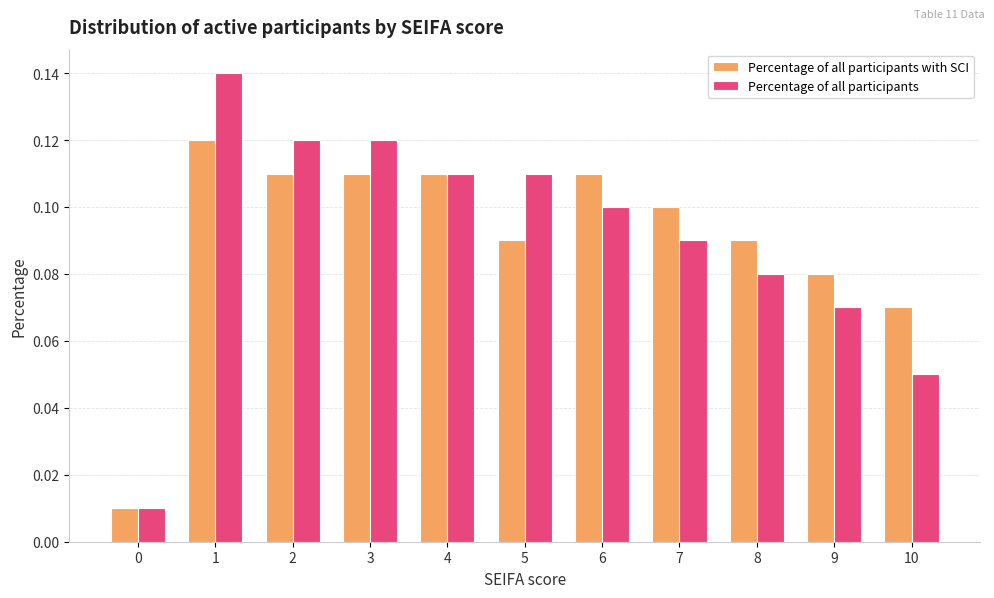

At how many categories does at least one series exceed 0?

11